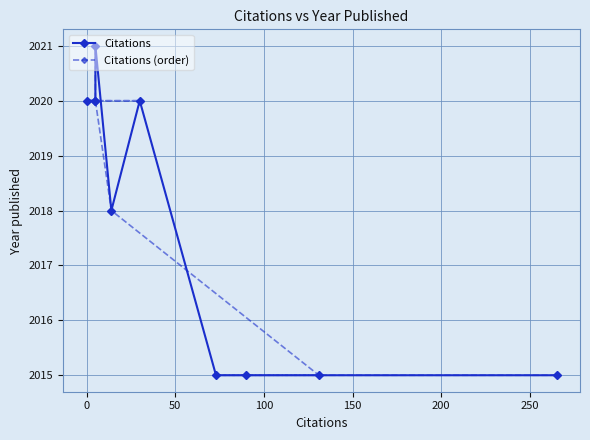

What is the average value of the Citations (order) series?

2018